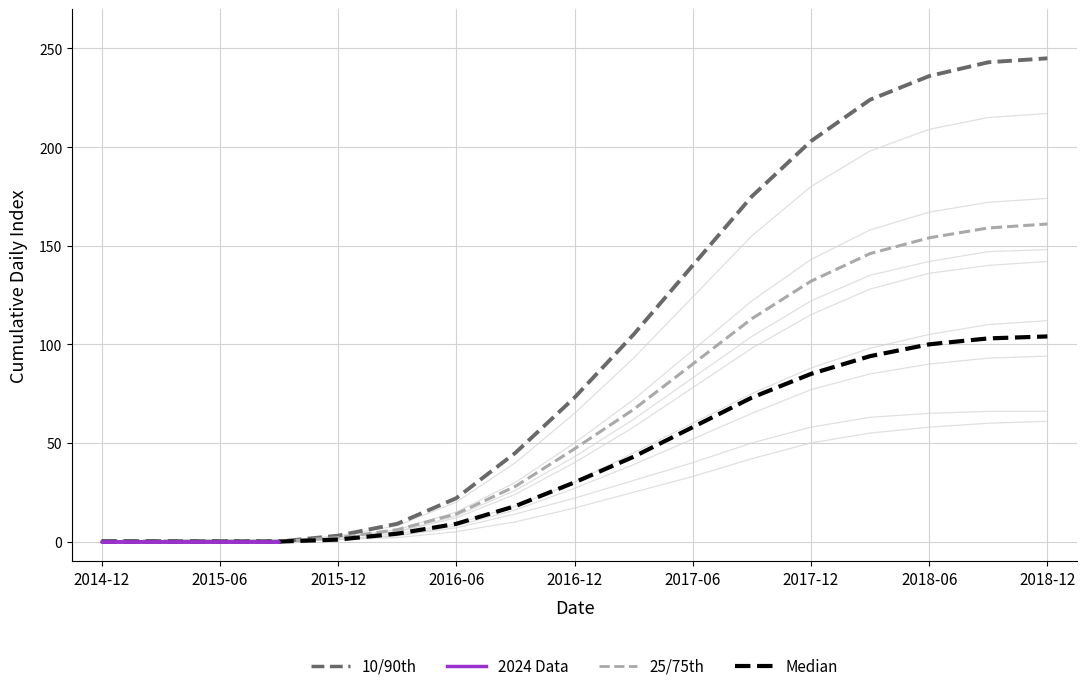

How many lines are shown in the chart?

4